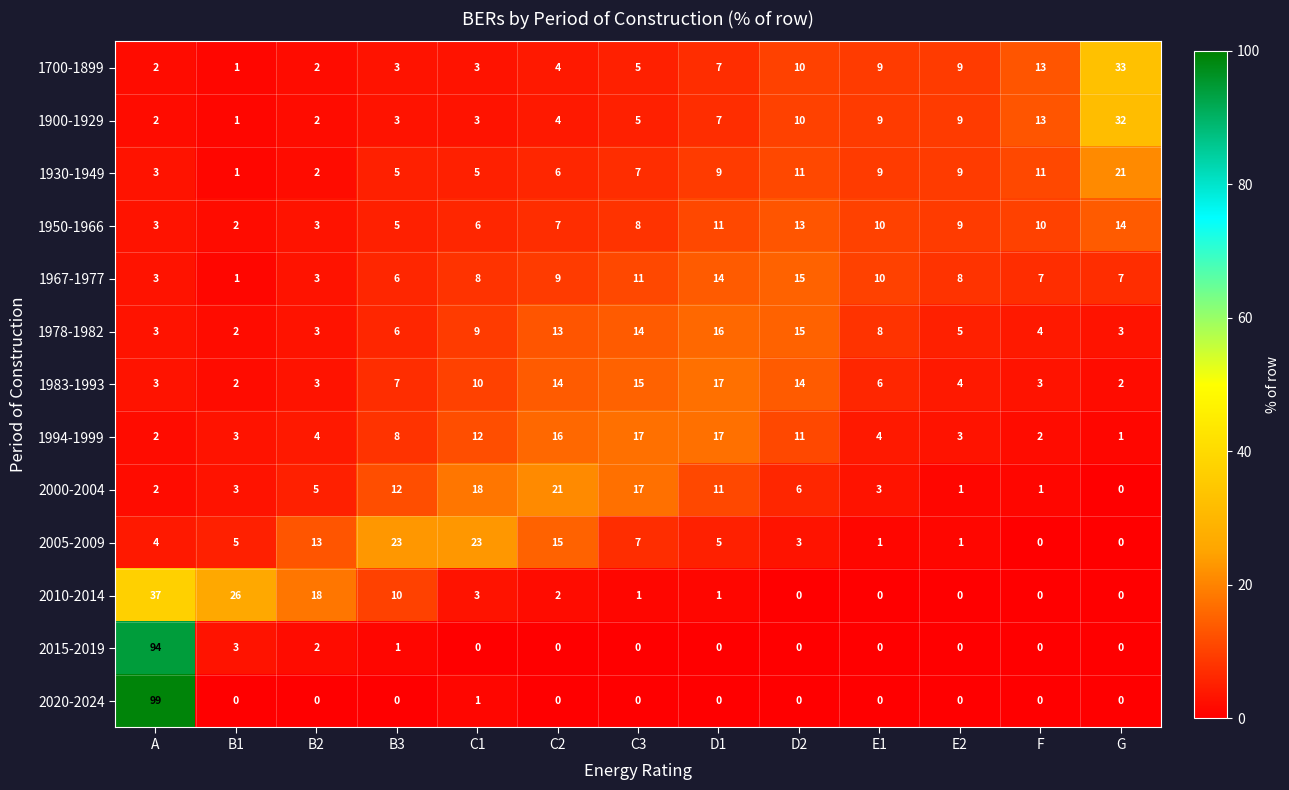

The value of 1700-1899 at A is 2. True or false?

True